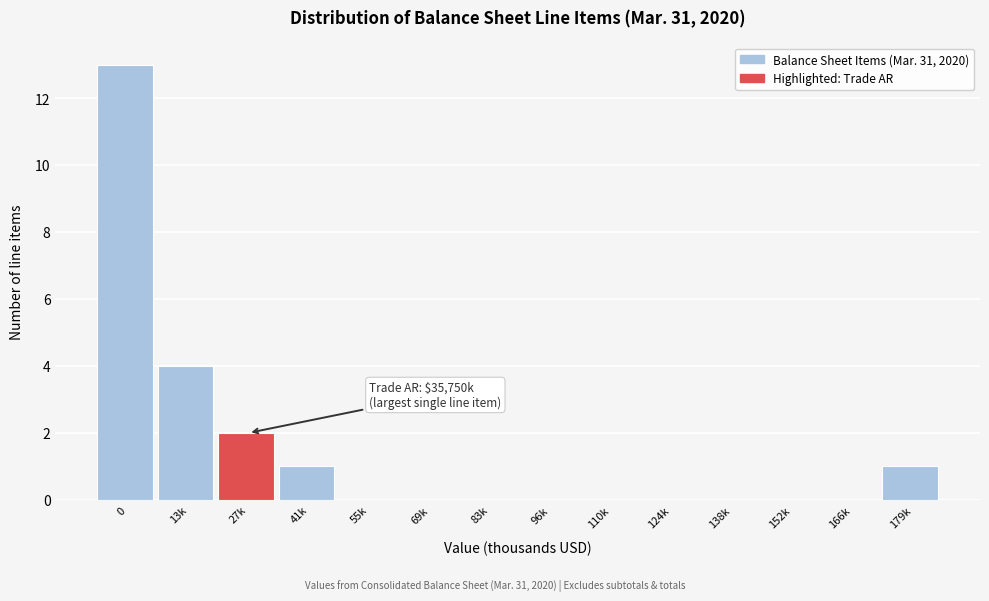

Reading left to right, what are all the values shown in this chart?

0=13	13k=4	27k=2	41k=1	55k=0	69k=0	83k=0	96k=0	110k=0	124k=0	138k=0	152k=0	166k=0	179k=1